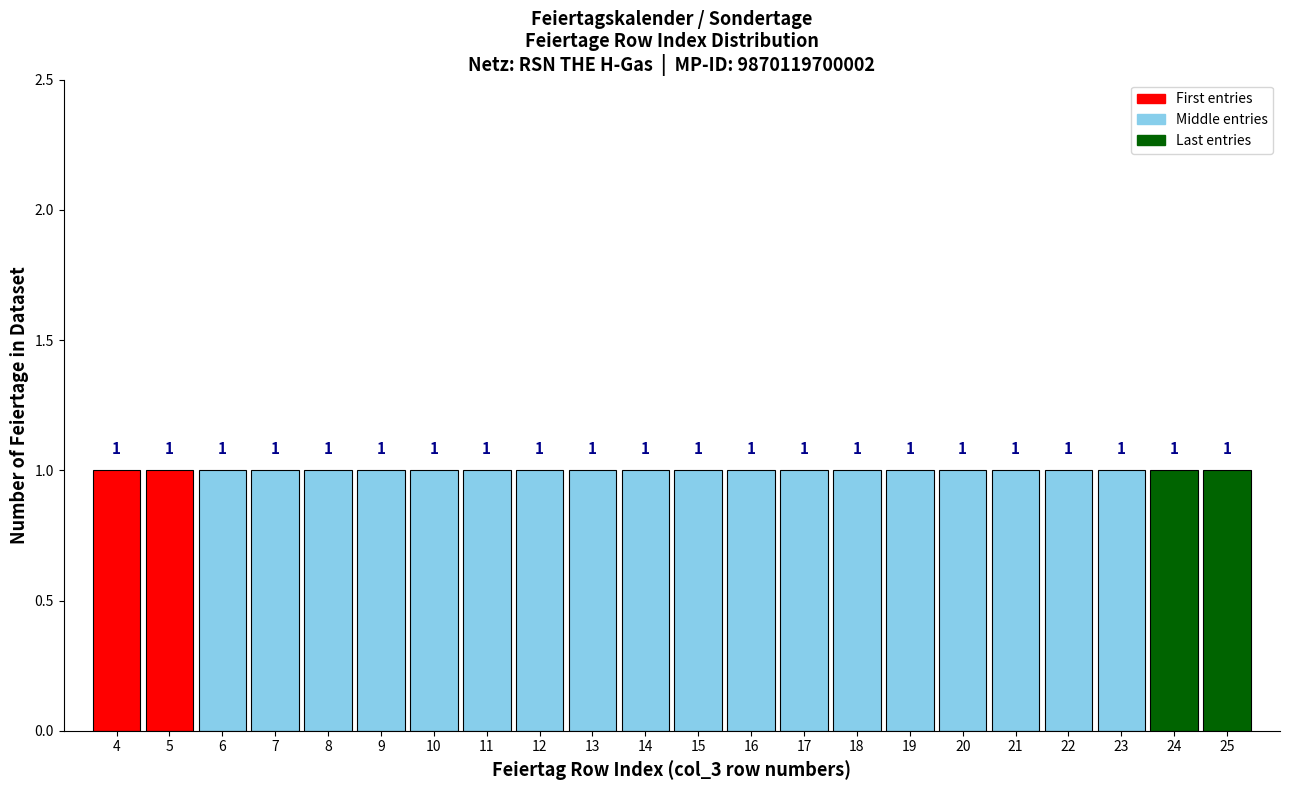

What is the height of the bar covering 11.5 to 12.5 on the x-axis?

1